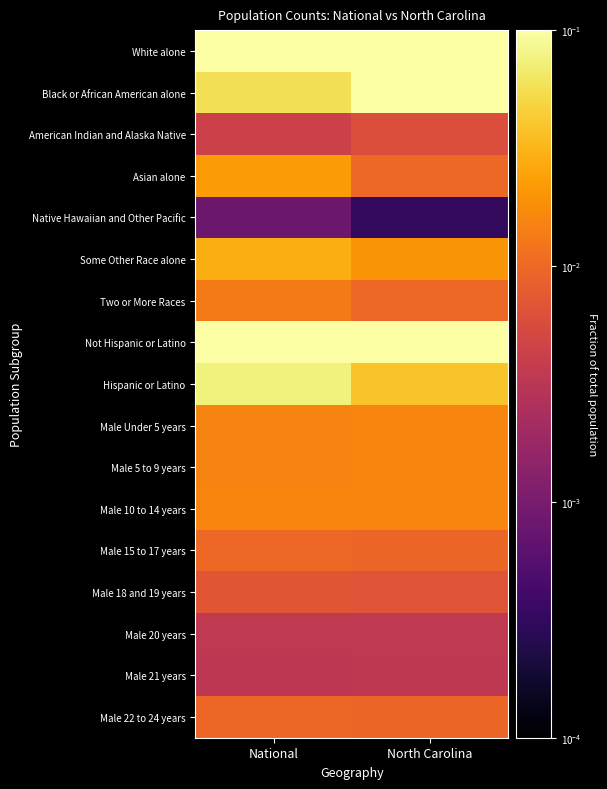

Reading left to right, list all the values displayed in this chart.

White alone: National=0.3	North Carolina=0.3
Black or African American alone: National=0.1	North Carolina=0.1
American Indian and Alaska Native: National=0.0	North Carolina=0.0
Asian alone: National=0.0	North Carolina=0.0
Native Hawaiian and Other Pacific: National=0.0	North Carolina=0.0
Some Other Race alone: National=0.0	North Carolina=0.0
Two or More Races: National=0.0	North Carolina=0.0
Not Hispanic or Latino: National=0.4	North Carolina=0.4
Hispanic or Latino: National=0.1	North Carolina=0.0
Male Under 5 years: National=0.0	North Carolina=0.0
Male 5 to 9 years: National=0.0	North Carolina=0.0
Male 10 to 14 years: National=0.0	North Carolina=0.0
Male 15 to 17 years: National=0.0	North Carolina=0.0
Male 18 and 19 years: National=0.0	North Carolina=0.0
Male 20 years: National=0.0	North Carolina=0.0
Male 21 years: National=0.0	North Carolina=0.0
Male 22 to 24 years: National=0.0	North Carolina=0.0